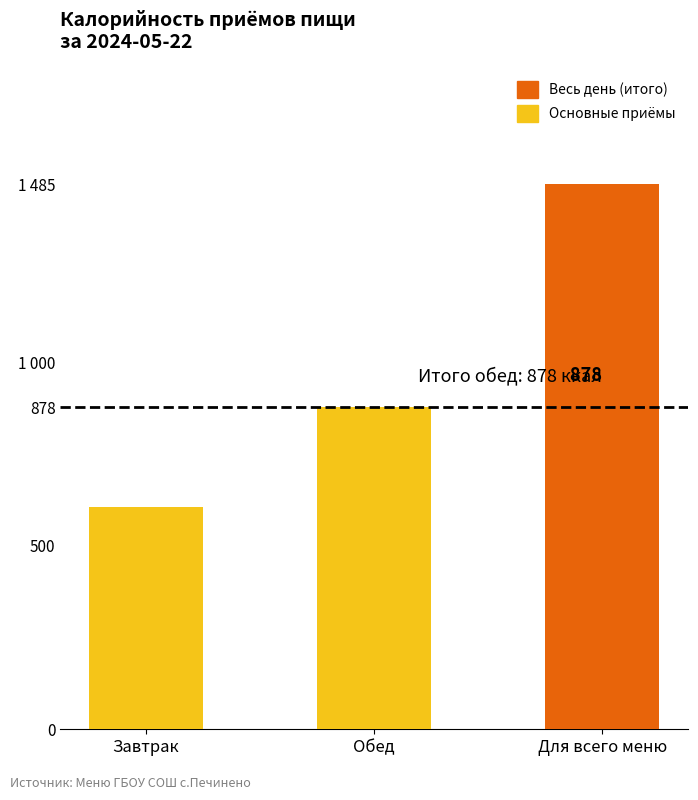

What is the label of the 2nd bar from the left?

Обед